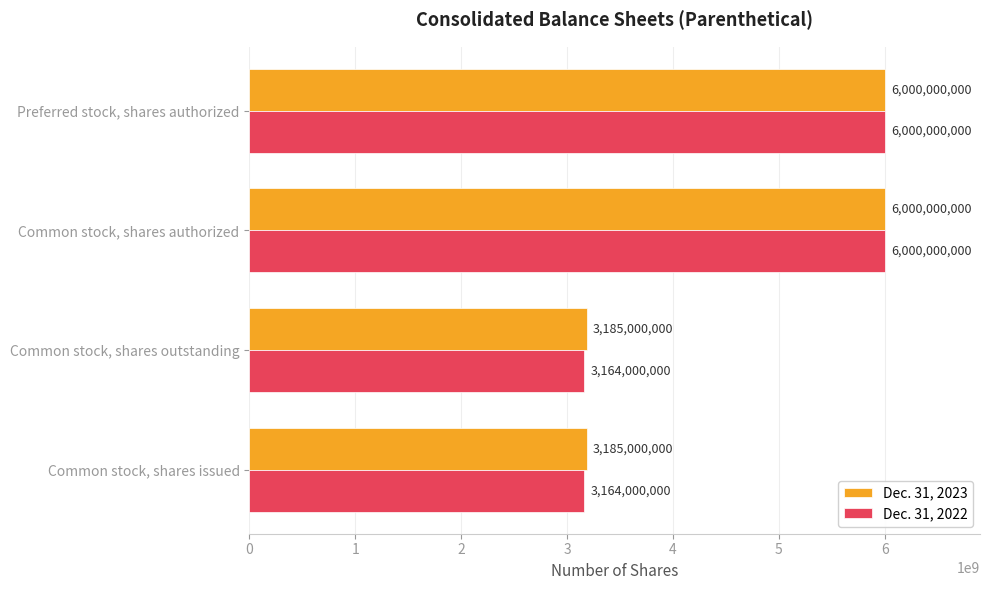

Which series has the largest total across all categories?

Dec. 31, 2023